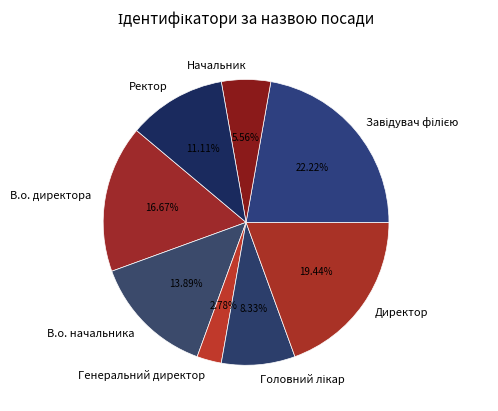

Which has a higher value, Директор or В.о. директора?

Директор